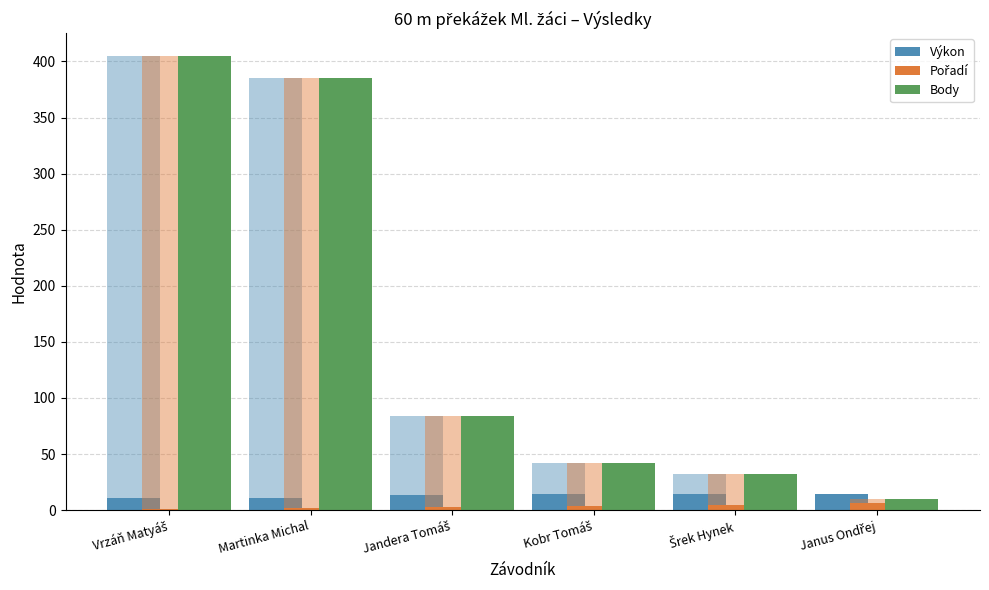

Between Jandera Tomáš and Kobr Tomáš, which series saw the biggest shift?

Body